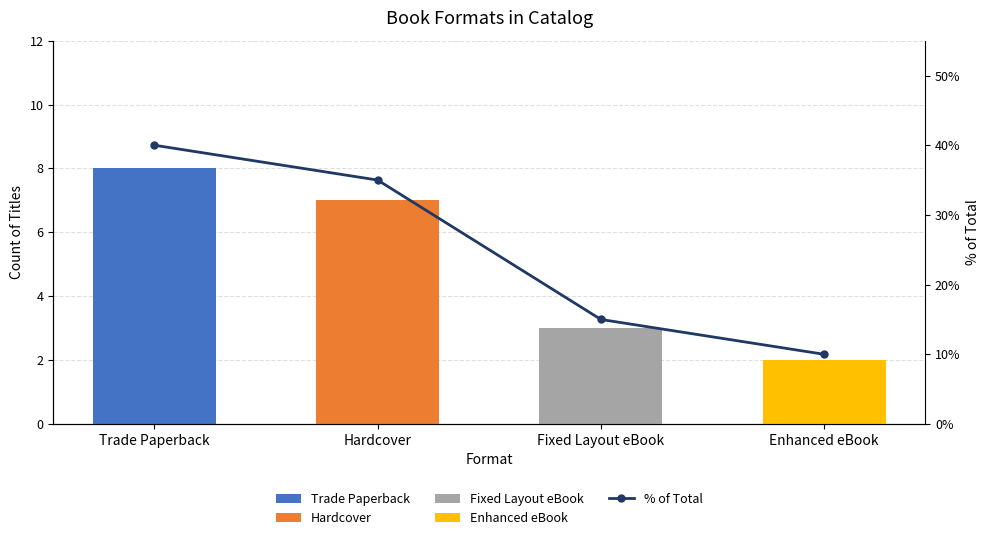

What is the label of the 3rd bar from the left?

Fixed Layout eBook